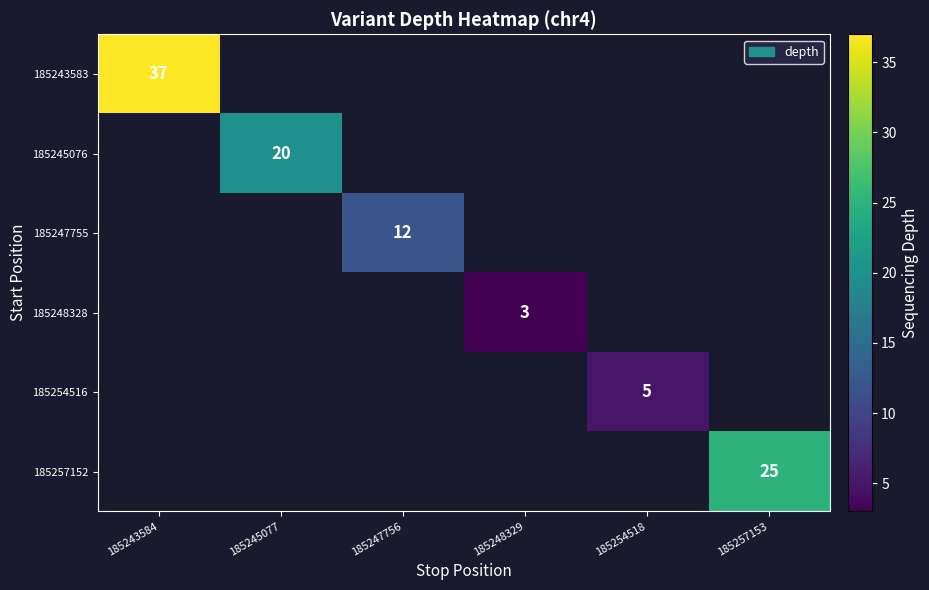

The value of 185247755 at 185247756 is 12. True or false?

True